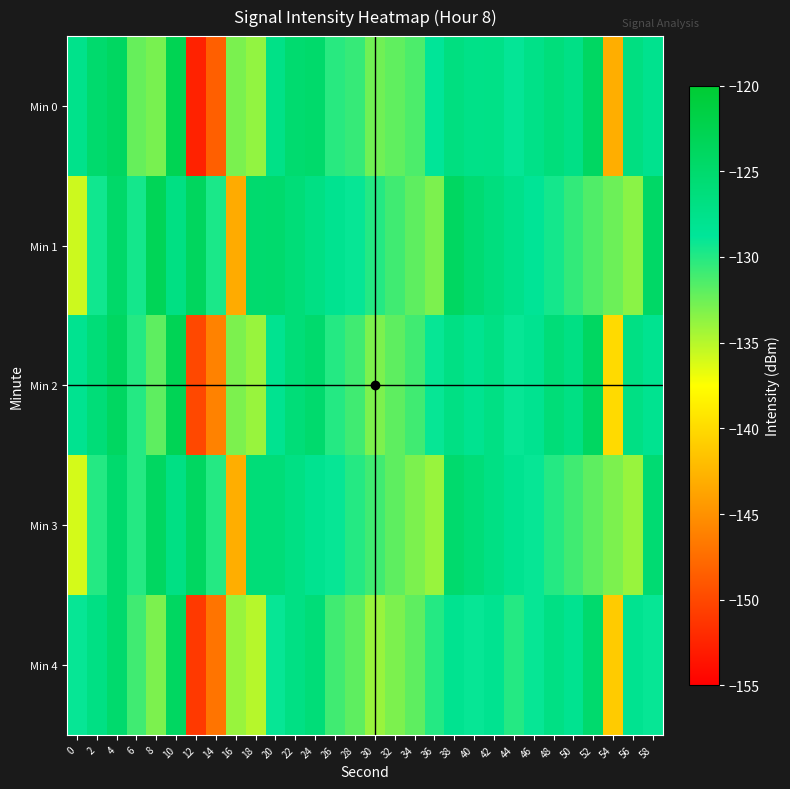

How many distinct data groups are displayed?

5